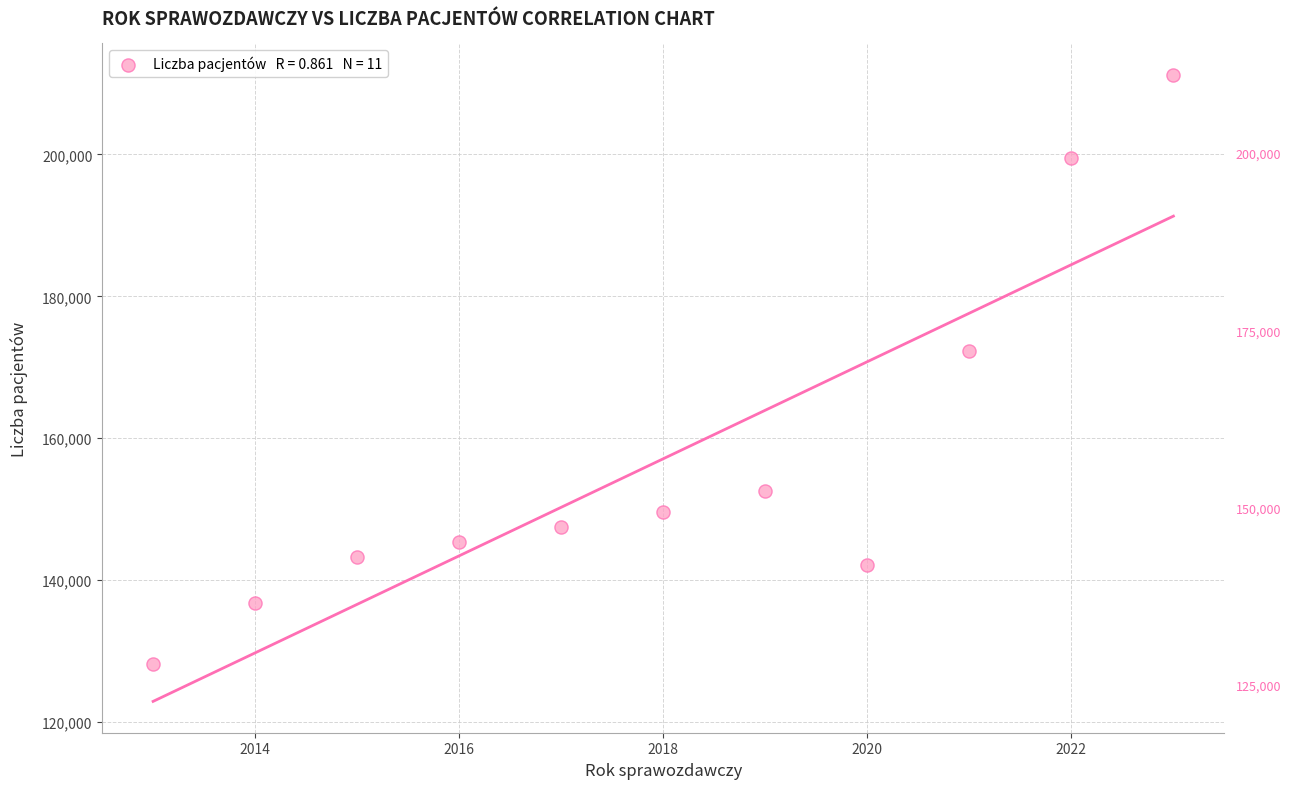

What is the range of X values (max minus min)?

10